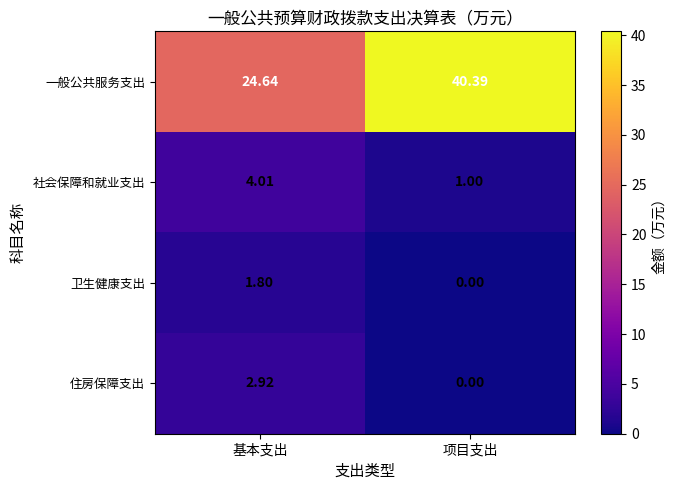

What is the spread (max minus min) of values at 基本支出?

22.8